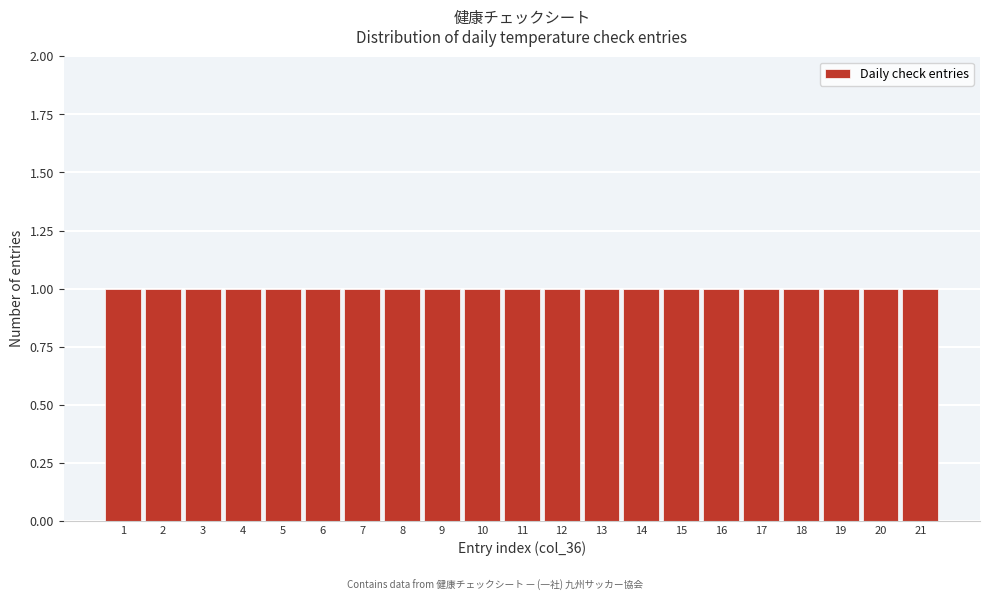

What is the height of the bar covering 8.5 to 9.5 on the x-axis? The values are not printed on the chart, so give them approximately, as read against the axis.

1